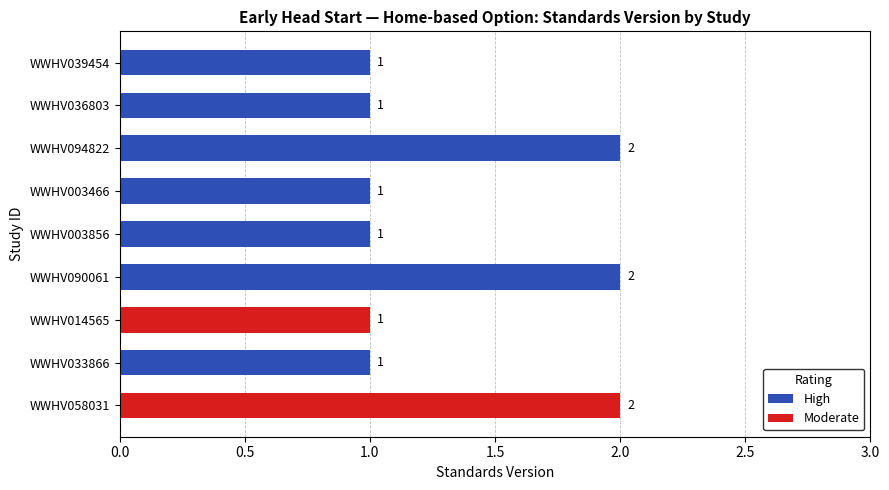

What is the difference between the maximum and minimum values?

1